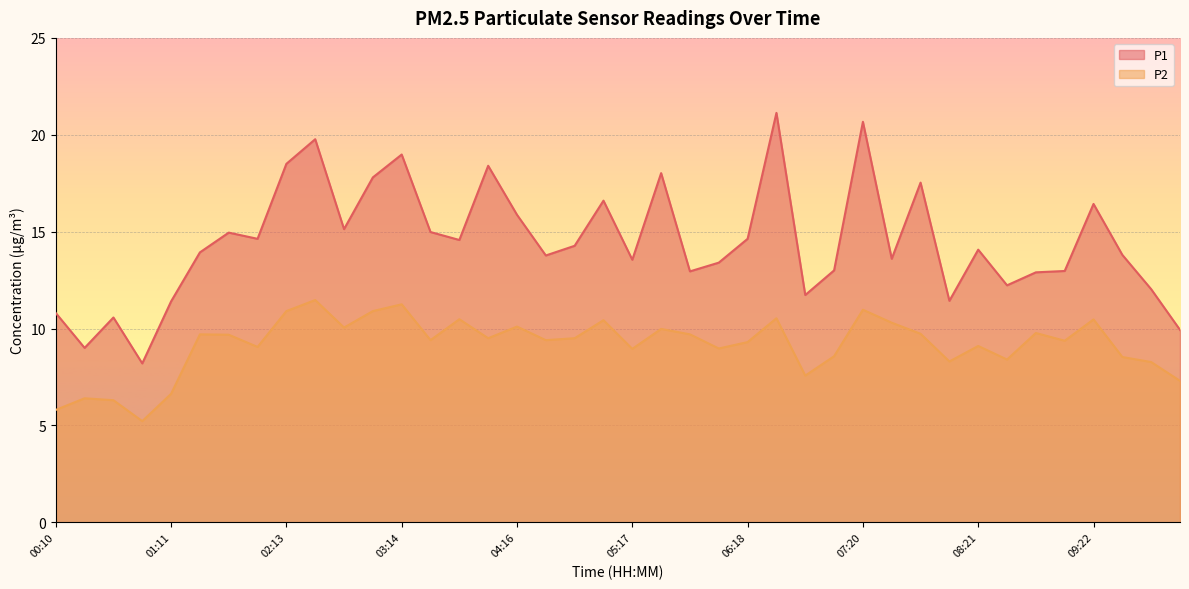

Rank the series by their average value, from highest to lowest.

P1, P2